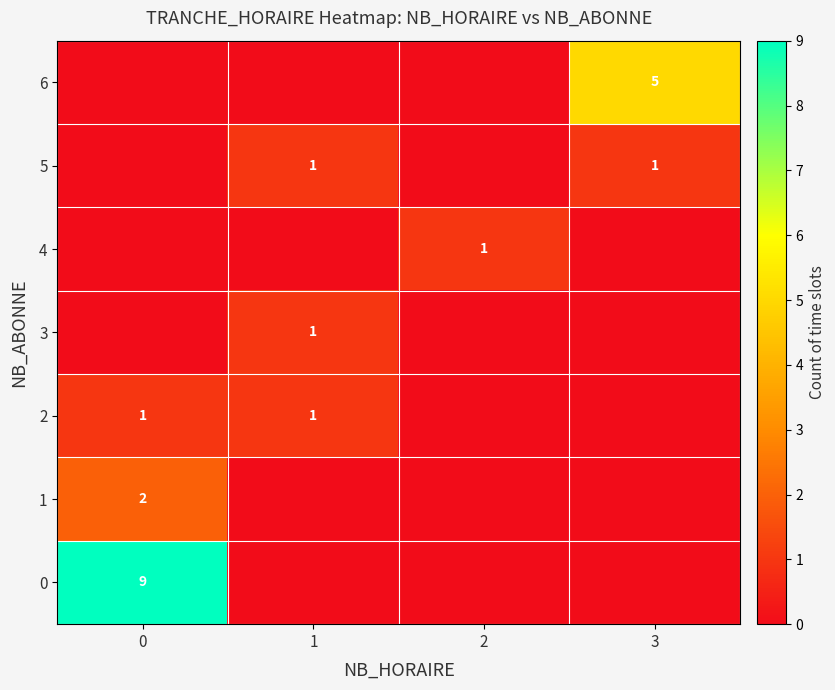

Which has a higher value, 2 or 3?

2